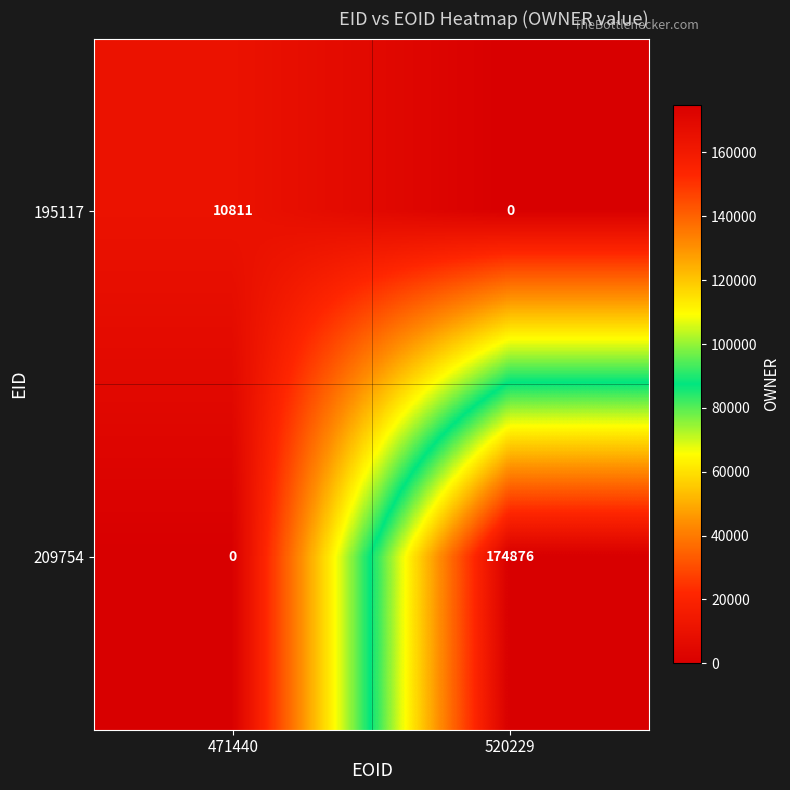

Count the number of categories in the chart.

2